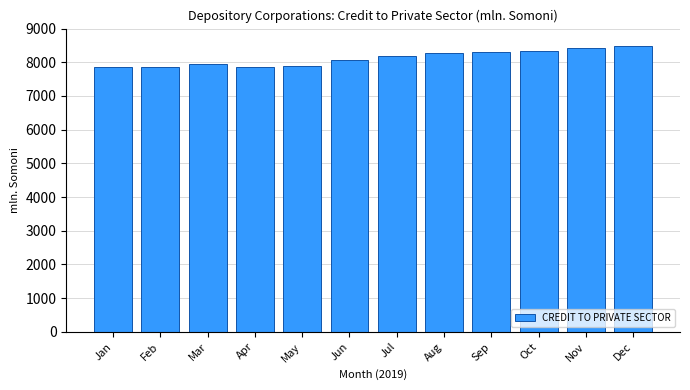

What is the value of the 1st bar from the left?

7866.9